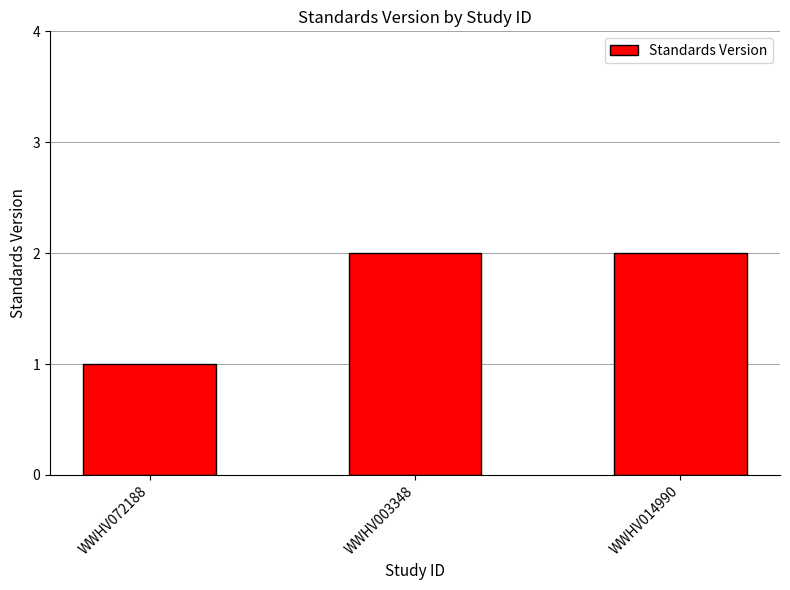

Reading right to left, list all the values displayed in this chart.

WWHV014990=2	WWHV003348=2	WWHV072188=1